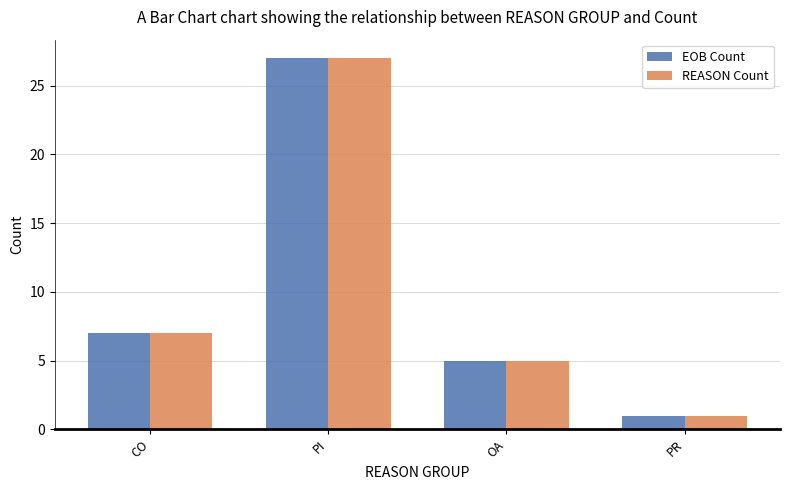

What is the label of the 1st bar from the left?

CO